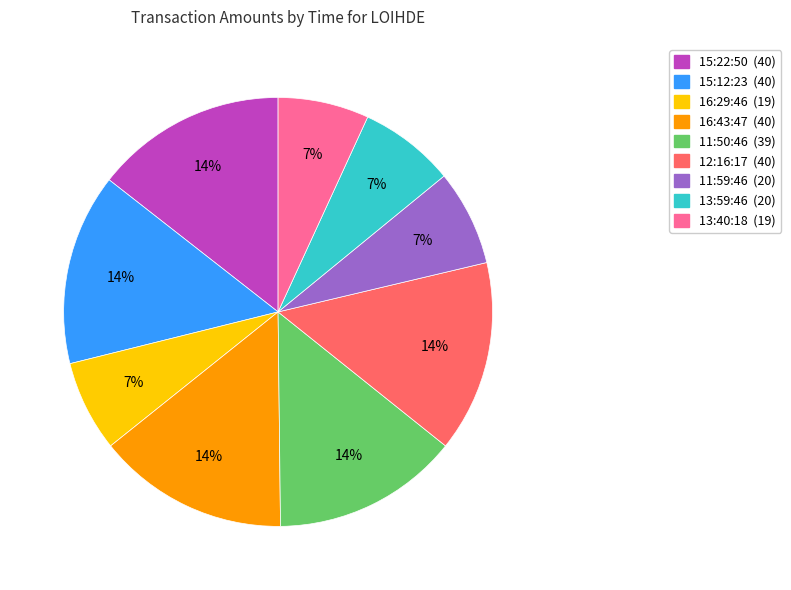

How many segments does this pie chart have?

9